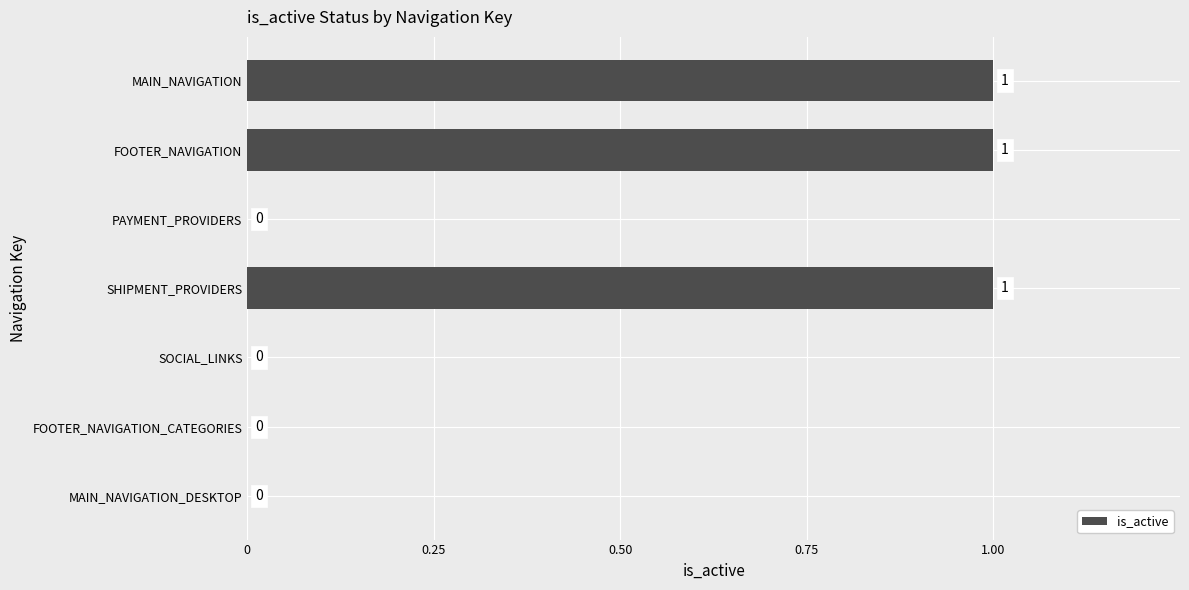

True or false: the data shows 2 at MAIN_NAVIGATION.

False